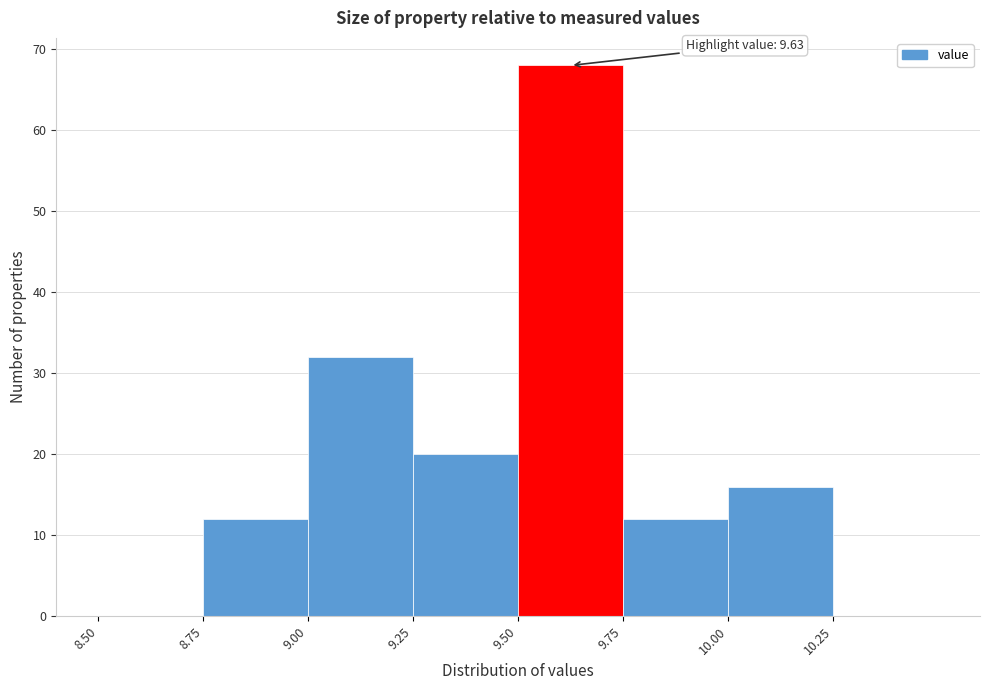

Which range on the x-axis has the tallest bar?

9.50 to 9.75